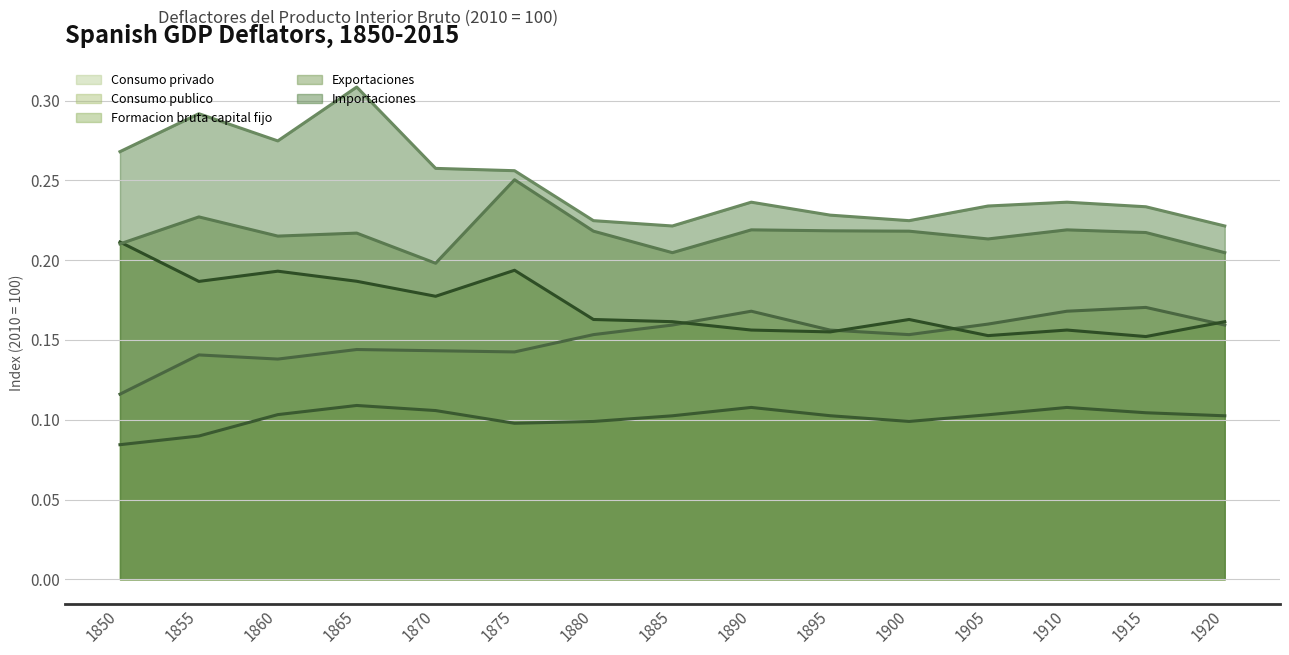

What is the difference between the maximum and minimum values in the Consumo privado series?

0.1